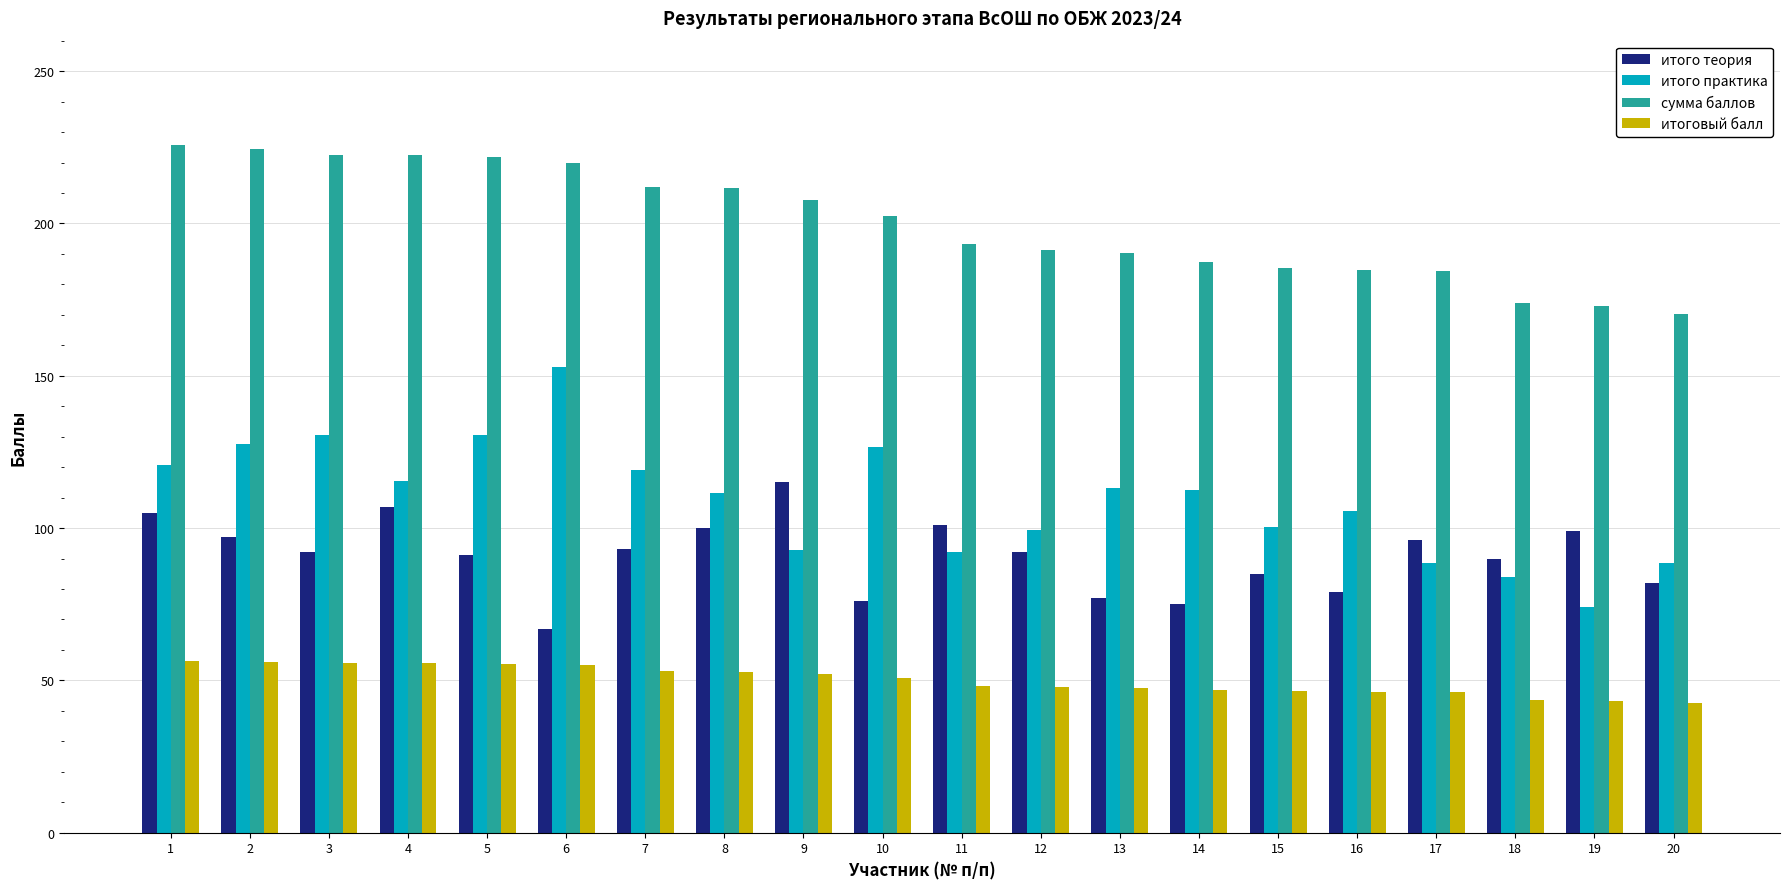

How many distinct data groups are displayed?

4